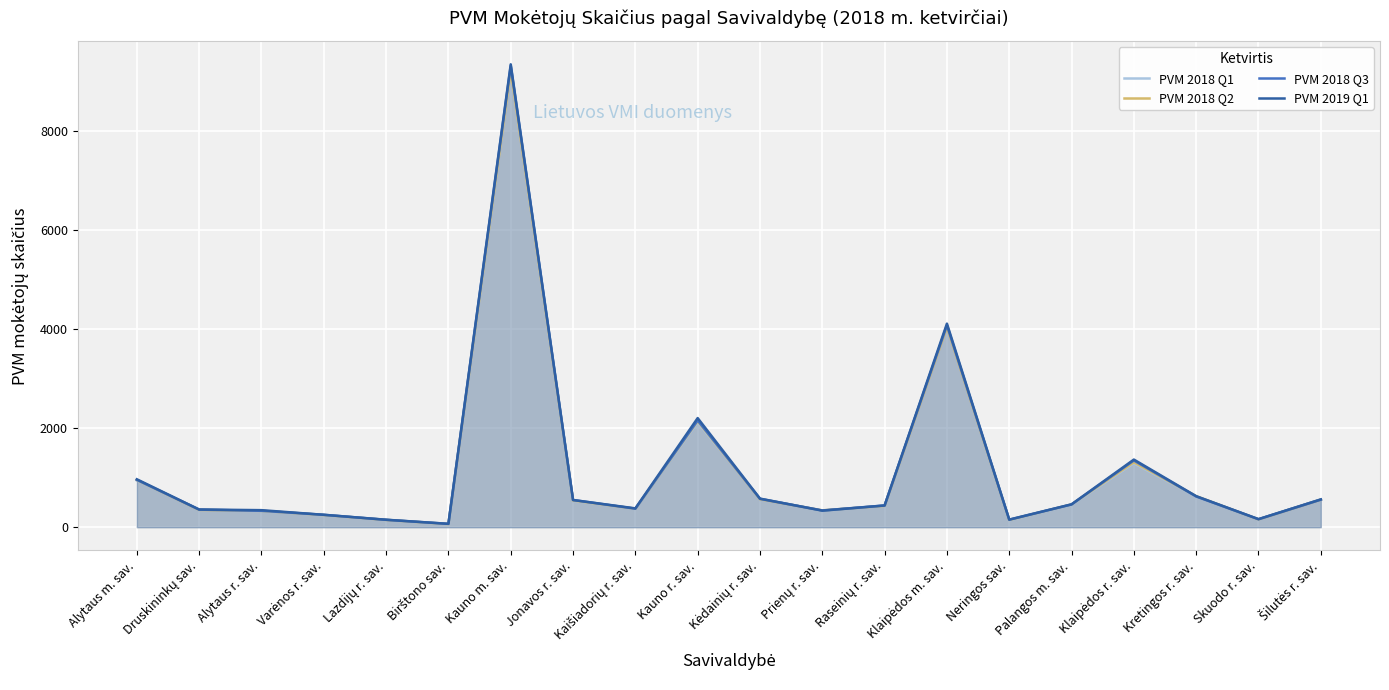

How many distinct data groups are displayed?

4